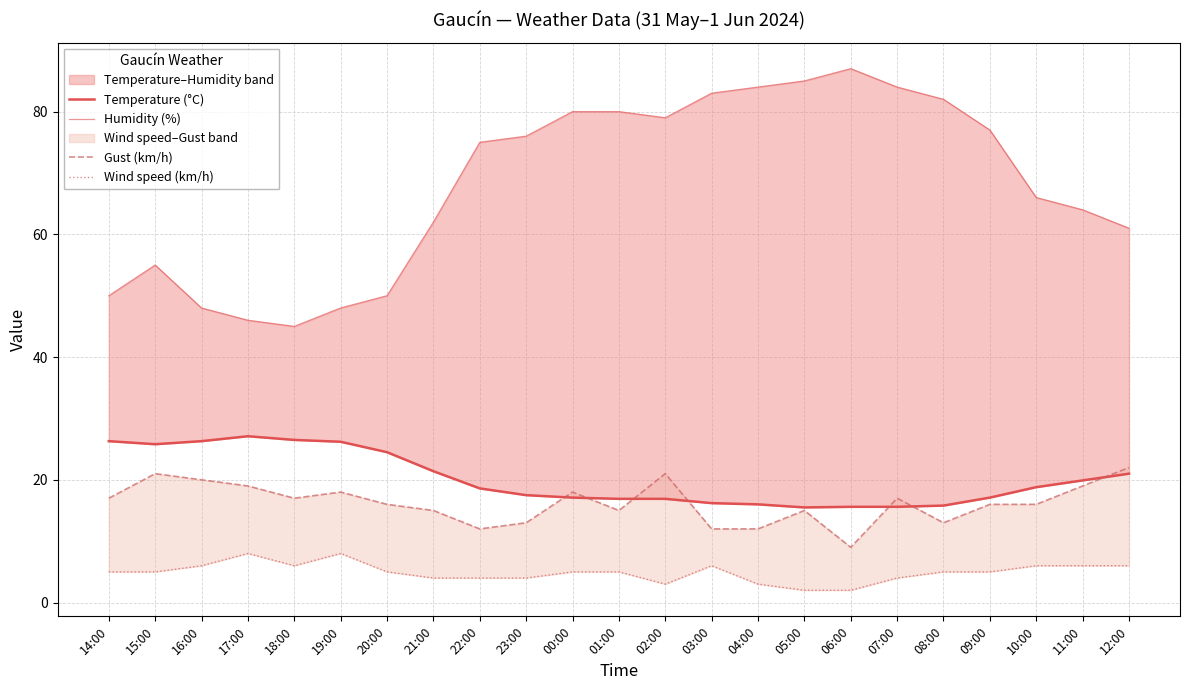

Is it true that Gust (km/h) equals 8.8 at 07:00?

False